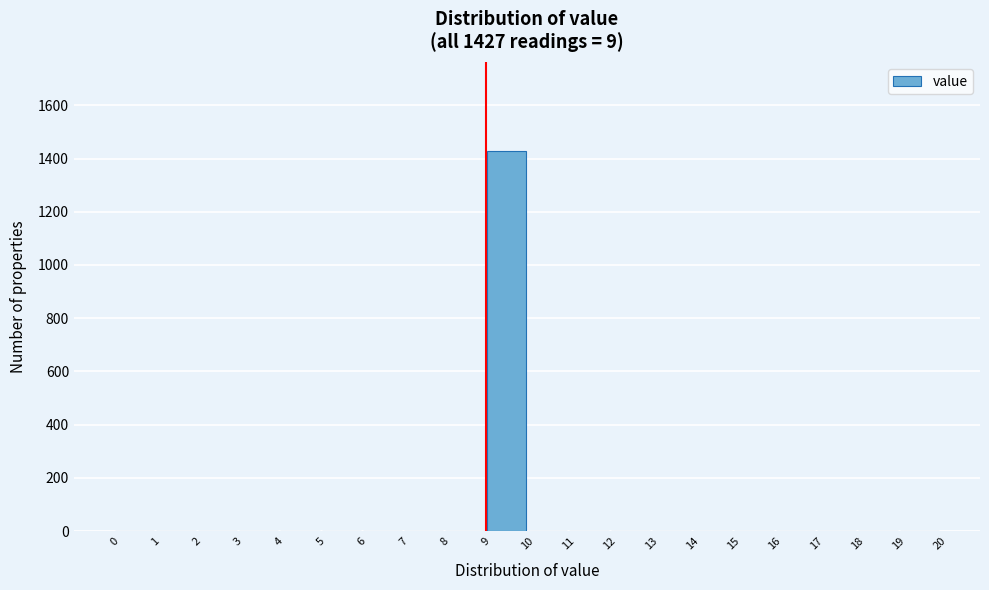

Which range on the x-axis has the tallest bar?

9 to 10